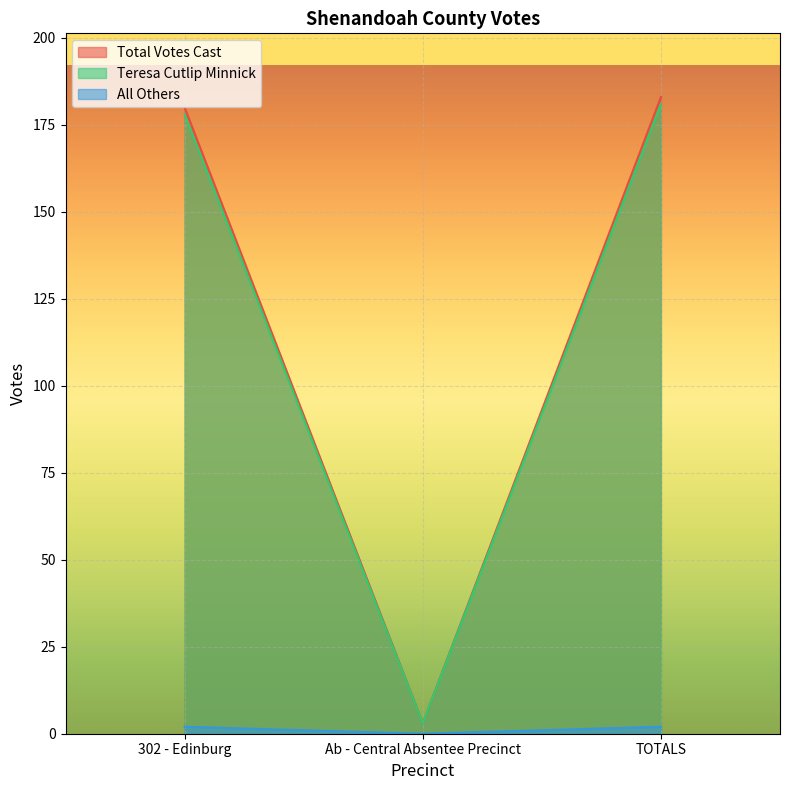

Reading left to right, transcribe all the data shown in this chart.

Total Votes Cast: 180	3	183
Teresa Cutlip Minnick: 178	3	181
All Others: 2	0	2